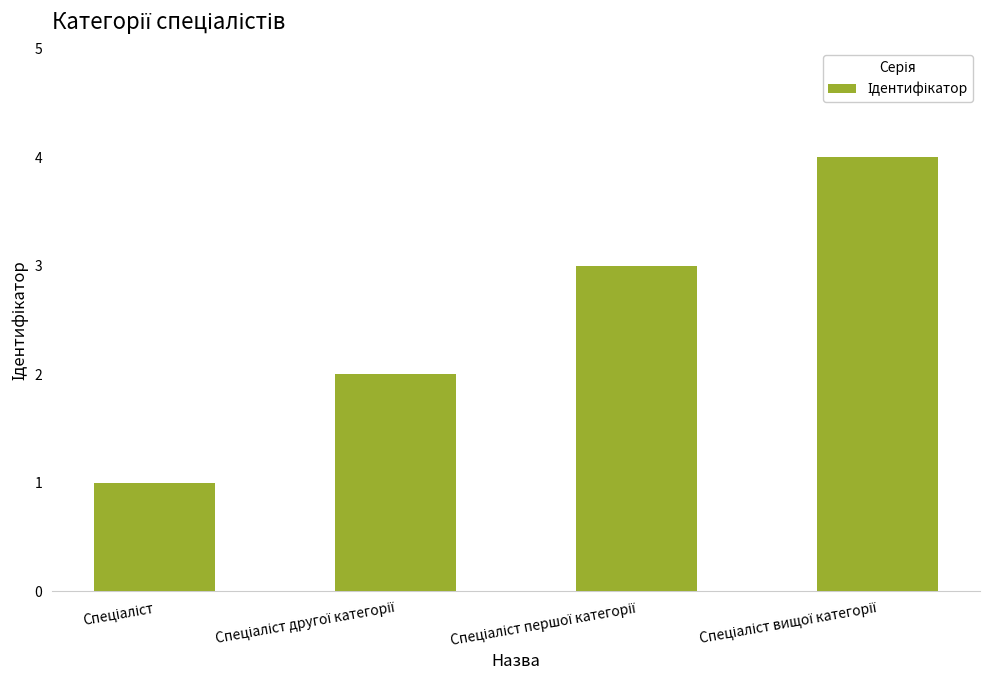

Reading right to left, transcribe all the data shown in this chart.

4	3	2	1